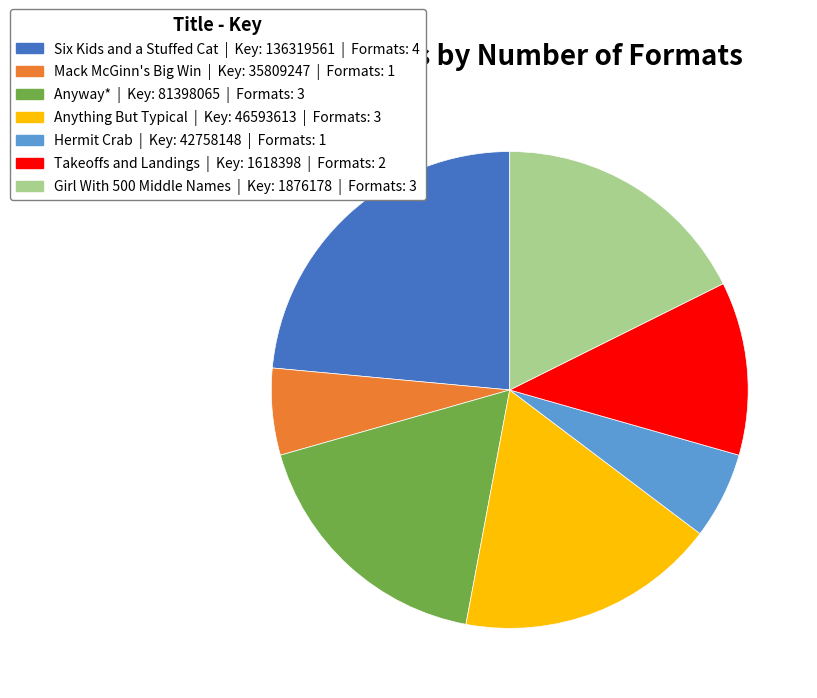

Does any single category account for the majority?

No